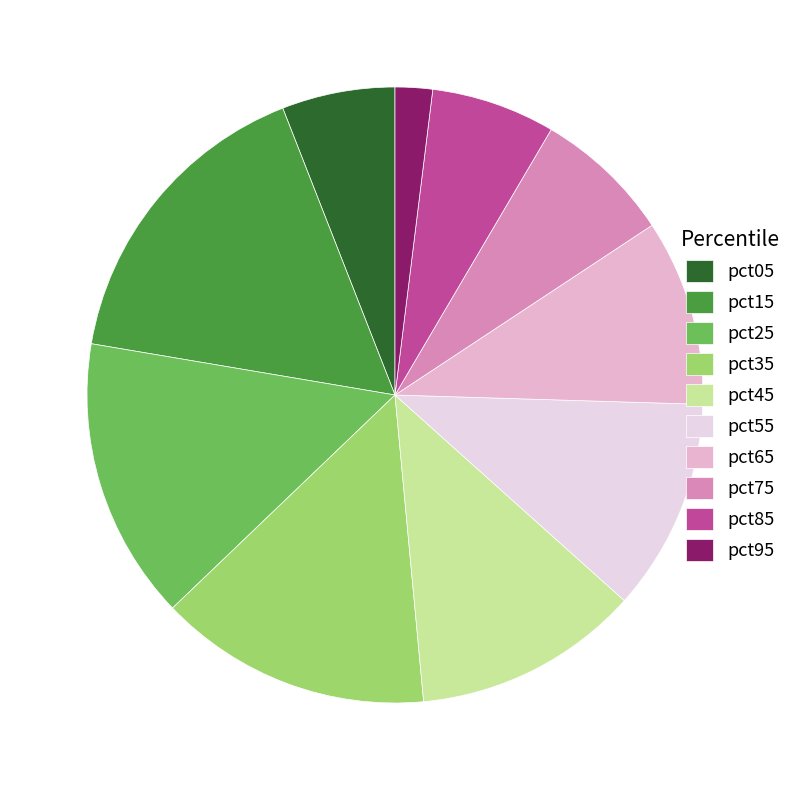

The pct85 slice represents 1% of the pie. True or false?

False